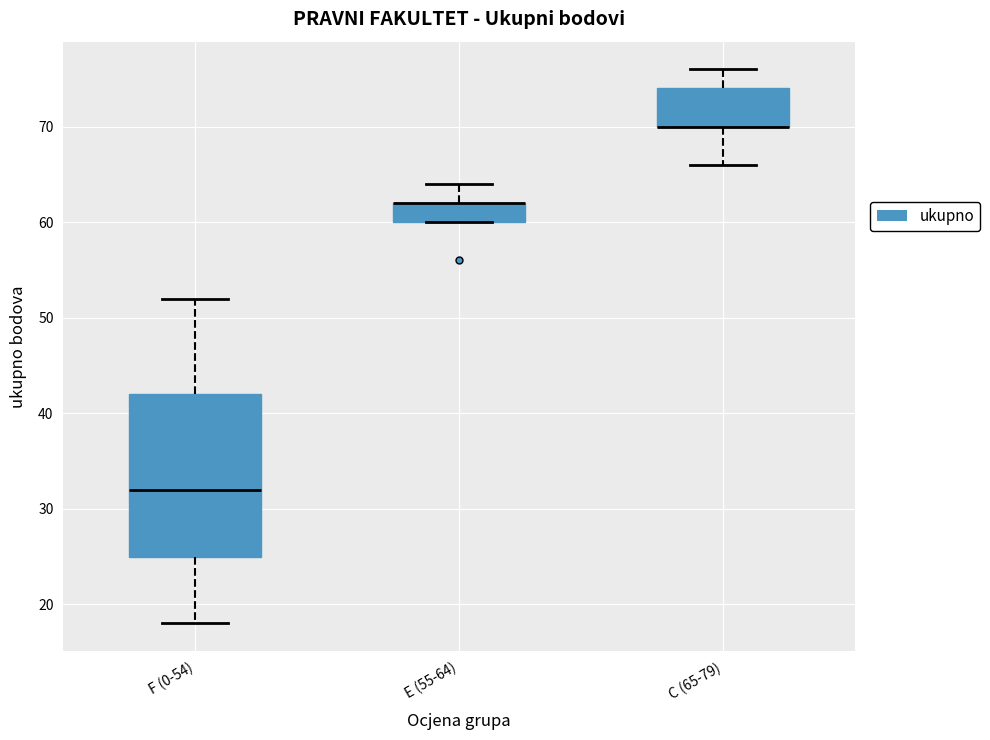

Where is the lower edge of the box for E (55-64) on the y-axis? The values are not printed on the chart, so give them approximately, as read against the axis.

60